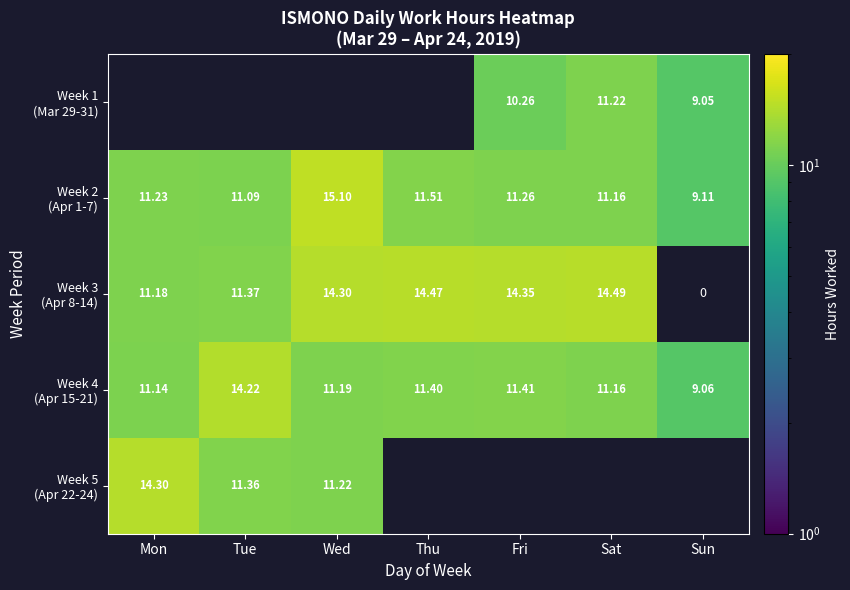

What is the maximum value for Week 3 (Apr 8-14)?

14.5